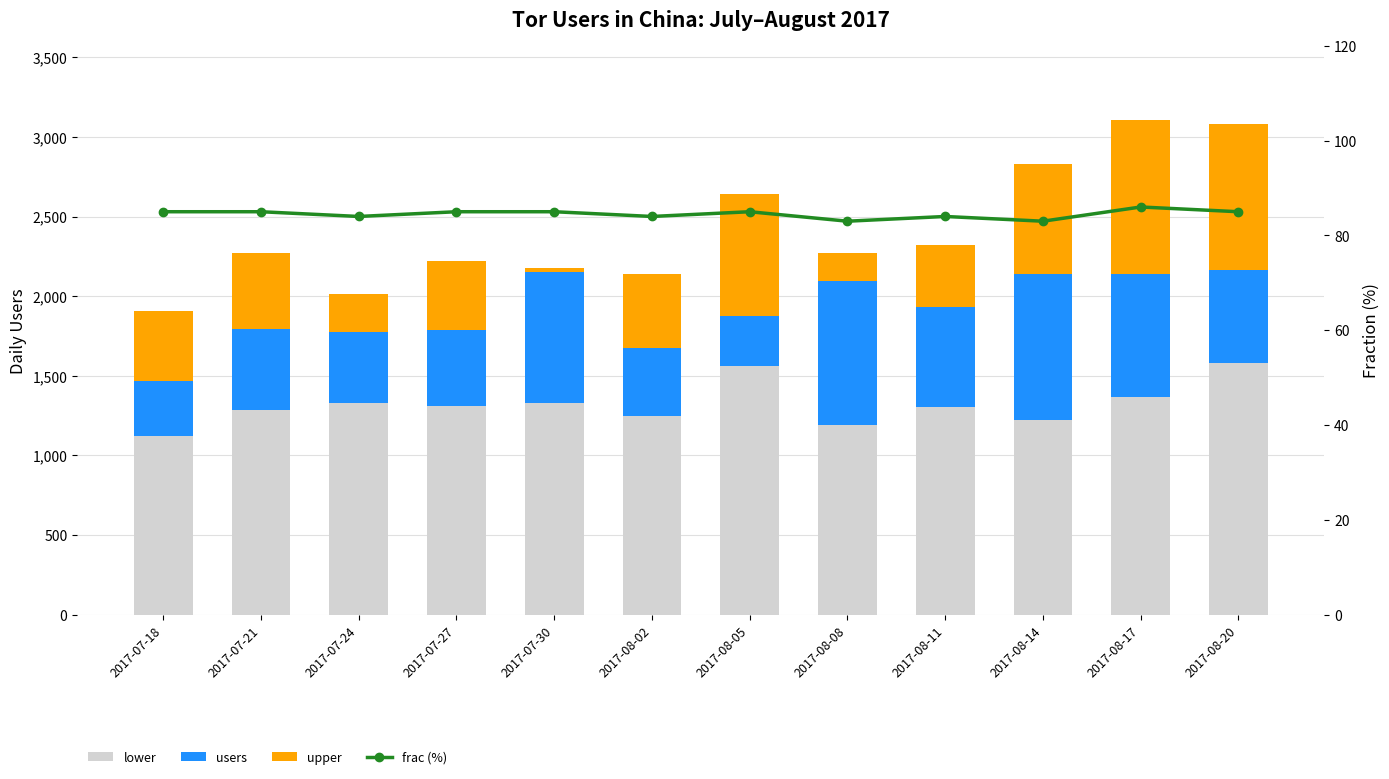

At 2017-08-05, list the series in order from smallest to largest.

frac (%), users, upper, lower